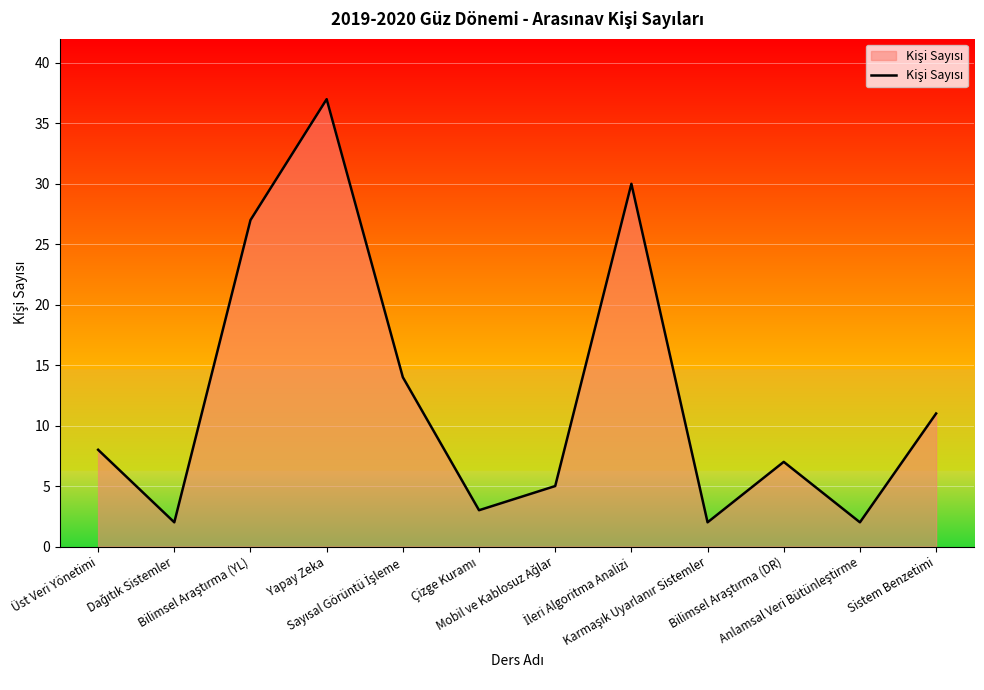

What is the greatest value displayed?

37